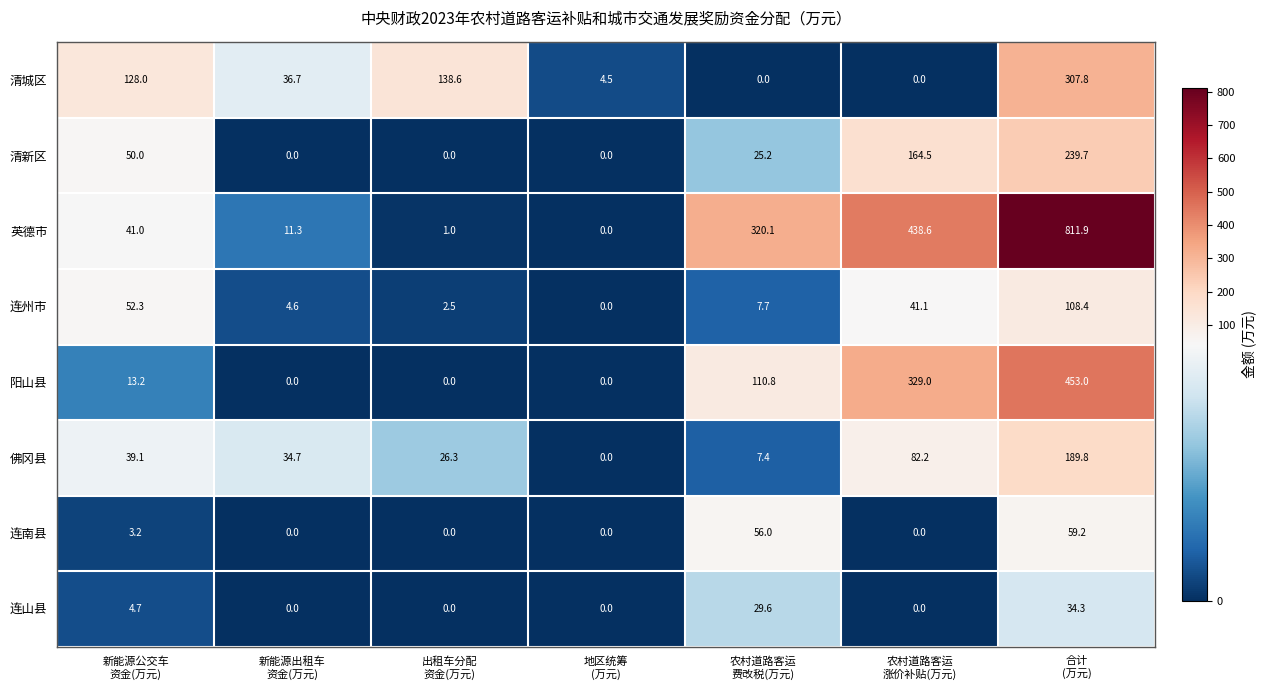

Which series has the widest spread of values?

英德市